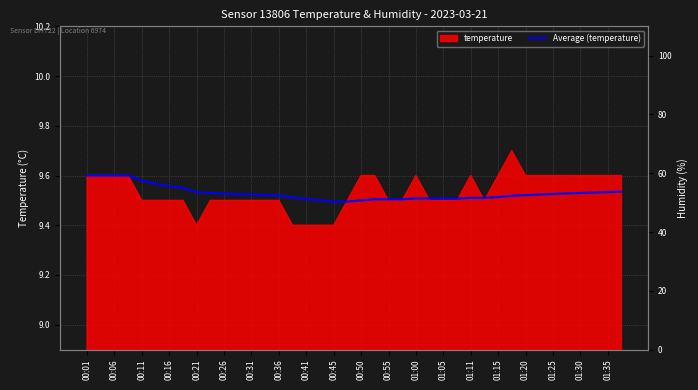

What is the sum of all values?

381.2